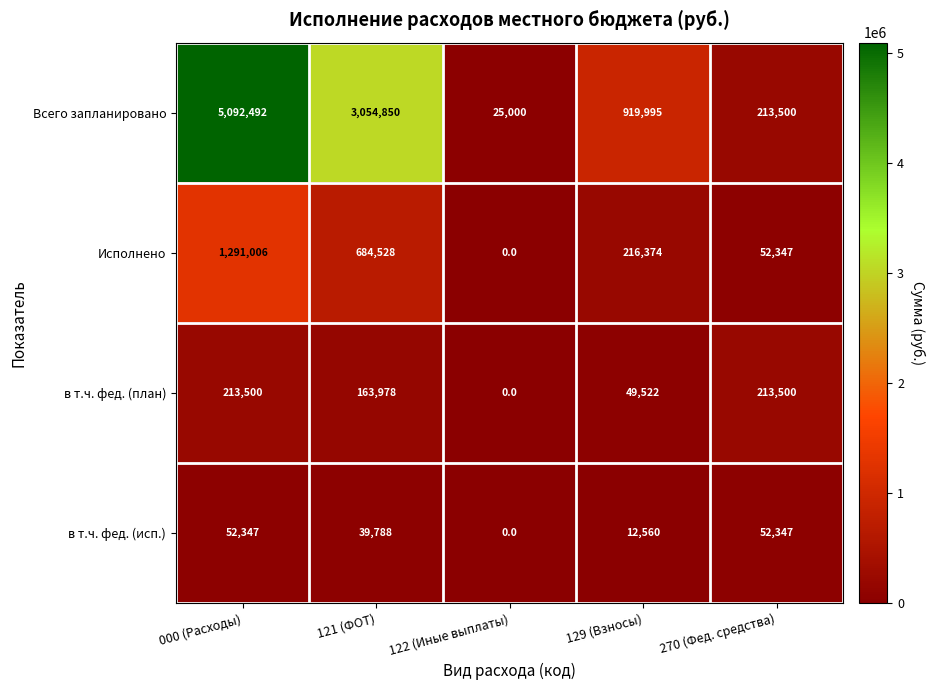

How many в т.ч. фед. (исп.) values are between 12560 and 52347?

4